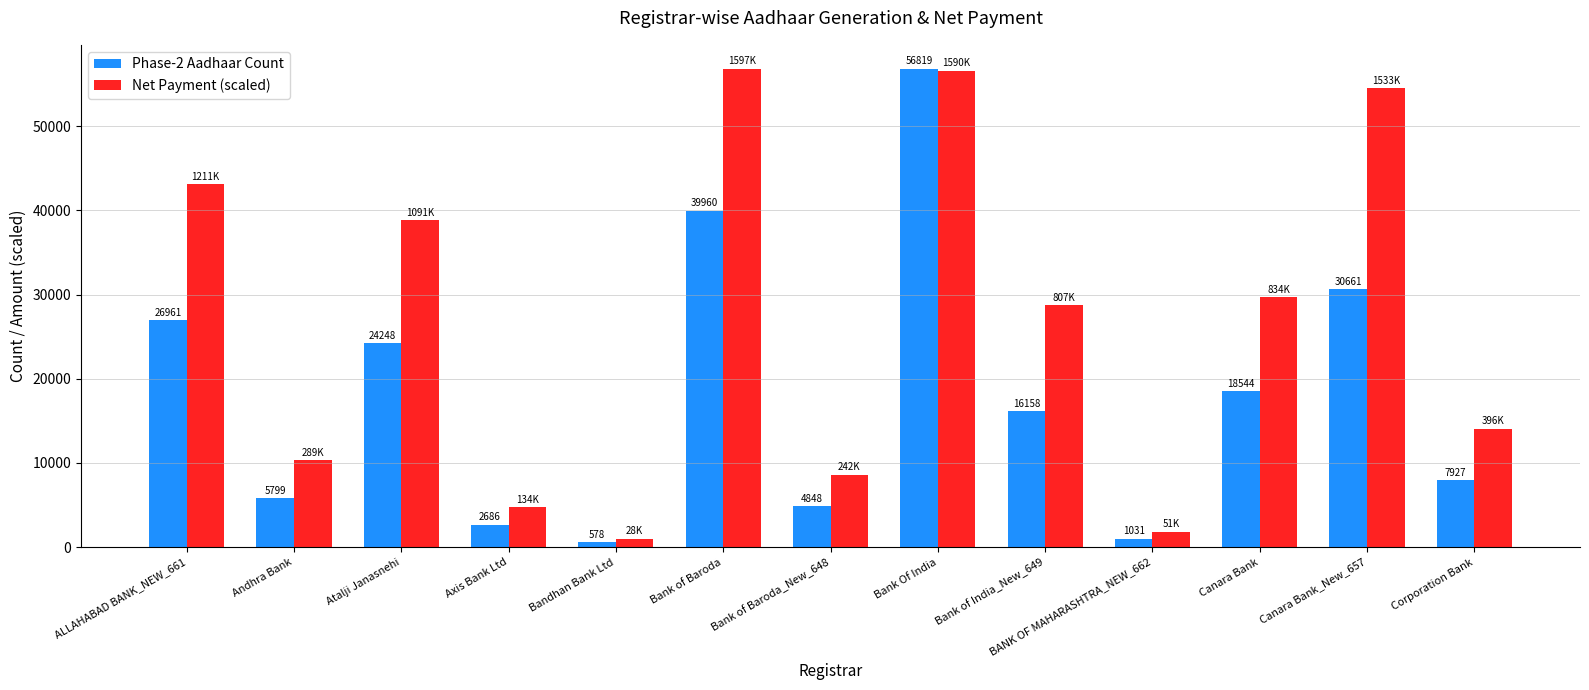

The value of Phase-2 Aadhaar Count at Canara Bank_New_657 is 15261.6. True or false?

False